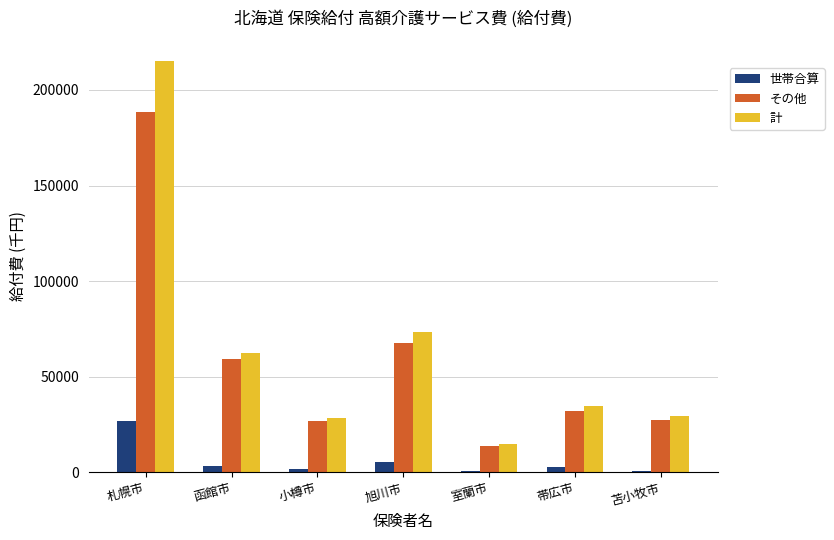

Does the chart contain stacked bars?

No